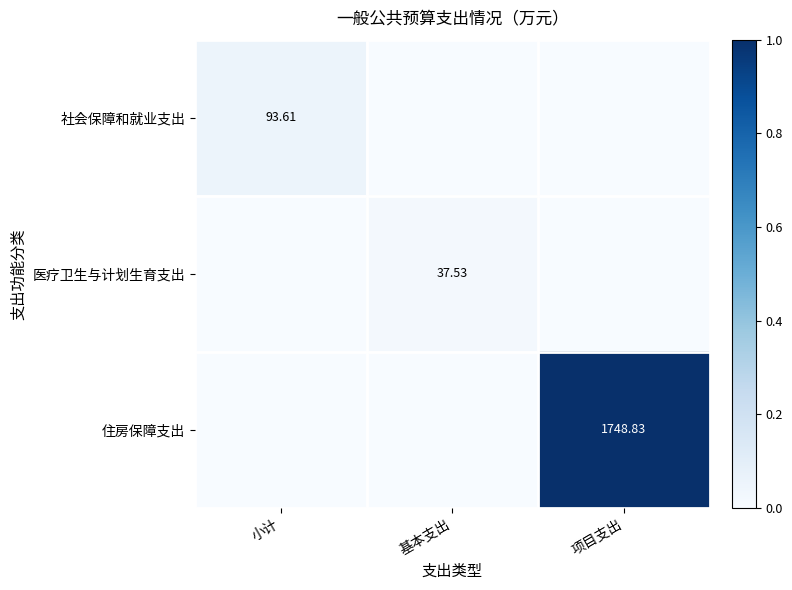

Is the value of 社会保障和就业支出 at 小计 greater than the value of 医疗卫生与计划生育支出 at 项目支出?

Yes